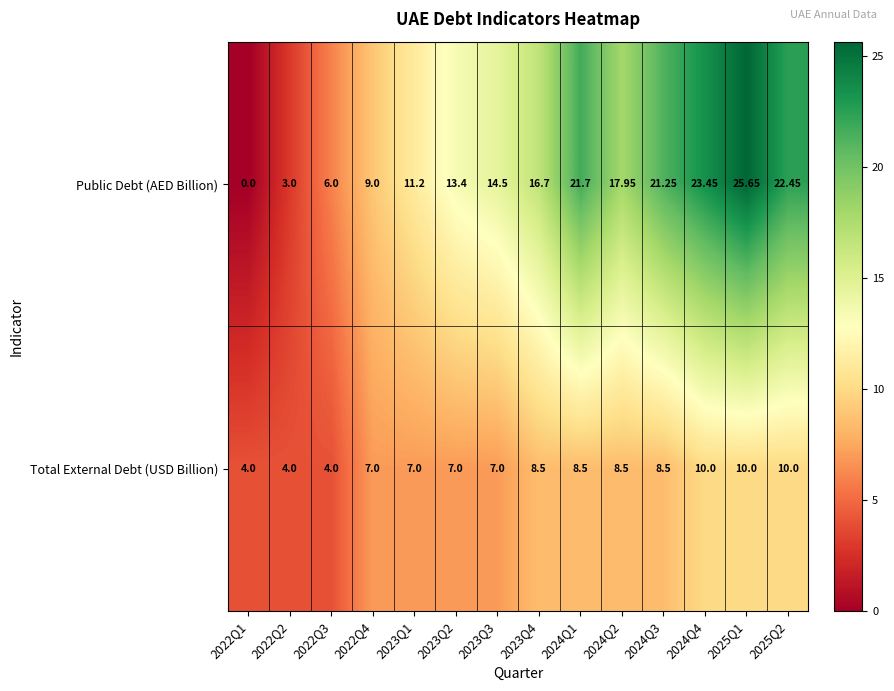

Is the value of Total External Debt (USD Billion) at 2024Q4 greater than the value of Public Debt (AED Billion) at 2023Q1?

No